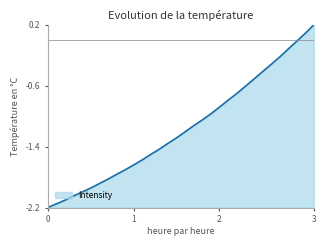

What is the difference between the maximum and minimum values?

2.4